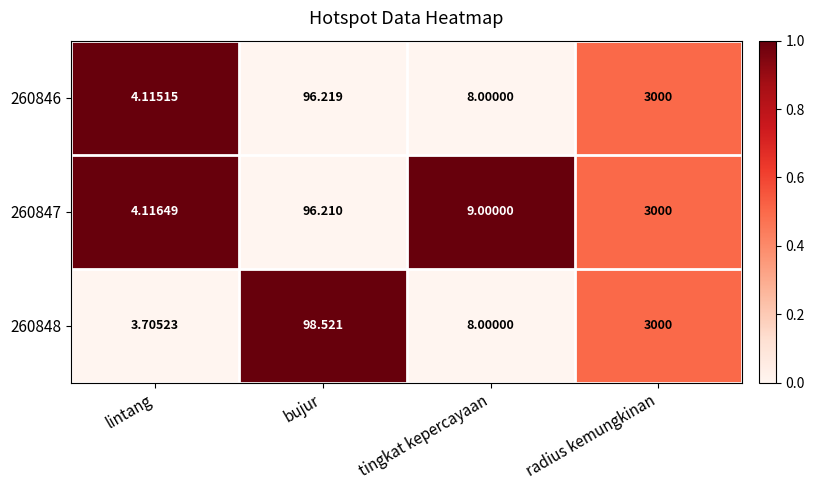

At which label is 260847 closest to 1502?

bujur